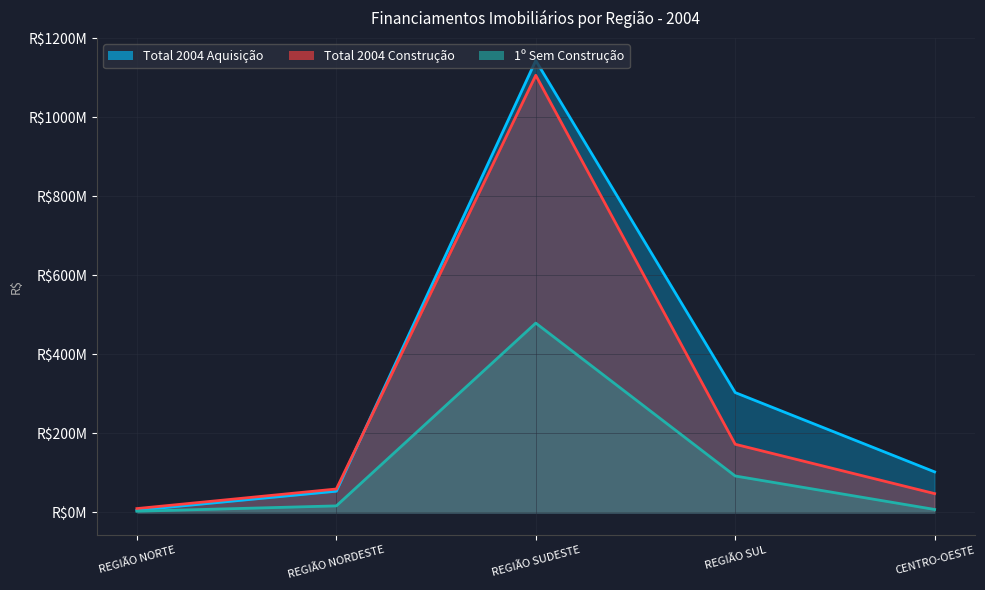

At which category does the chart reach its minimum across all series?

REGIÃO NORTE